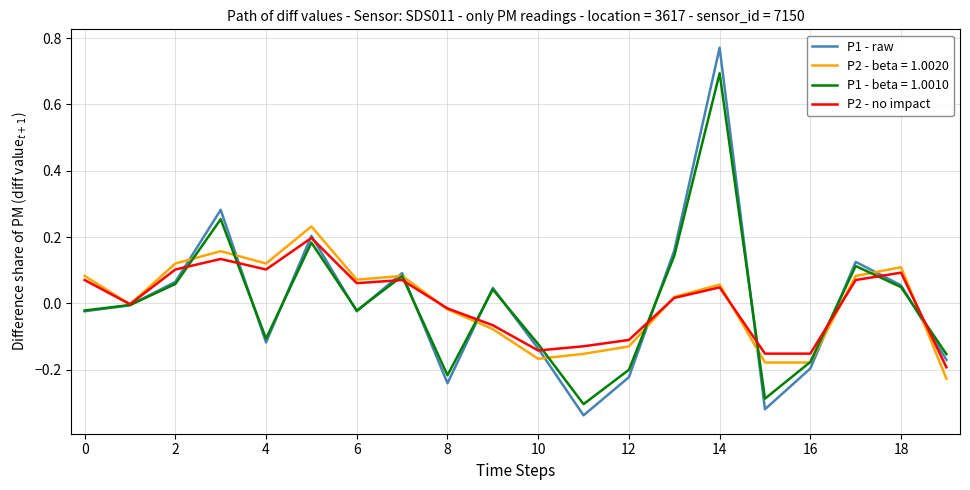

What are all the series names shown in the legend?

P1 - raw, P2 - beta = 1.0020, P1 - beta = 1.0010, P2 - no impact